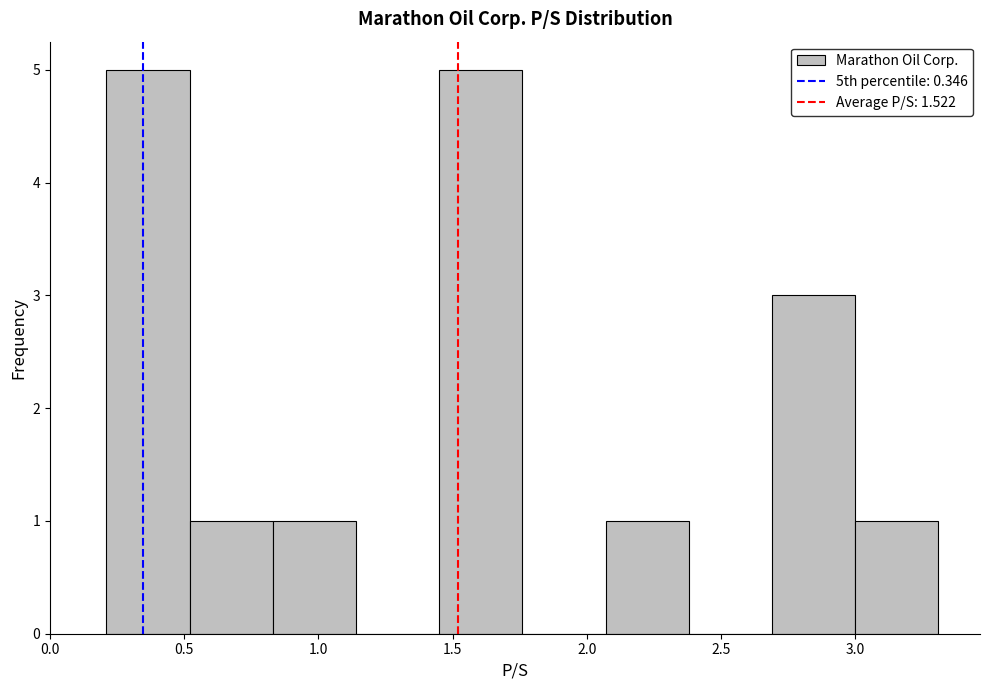

How tall is the bar that spans 2.07 to 2.38 on the x-axis? Neither the bar edges nor the heights are printed on the chart, so give them approximately, as read against the axes.

1